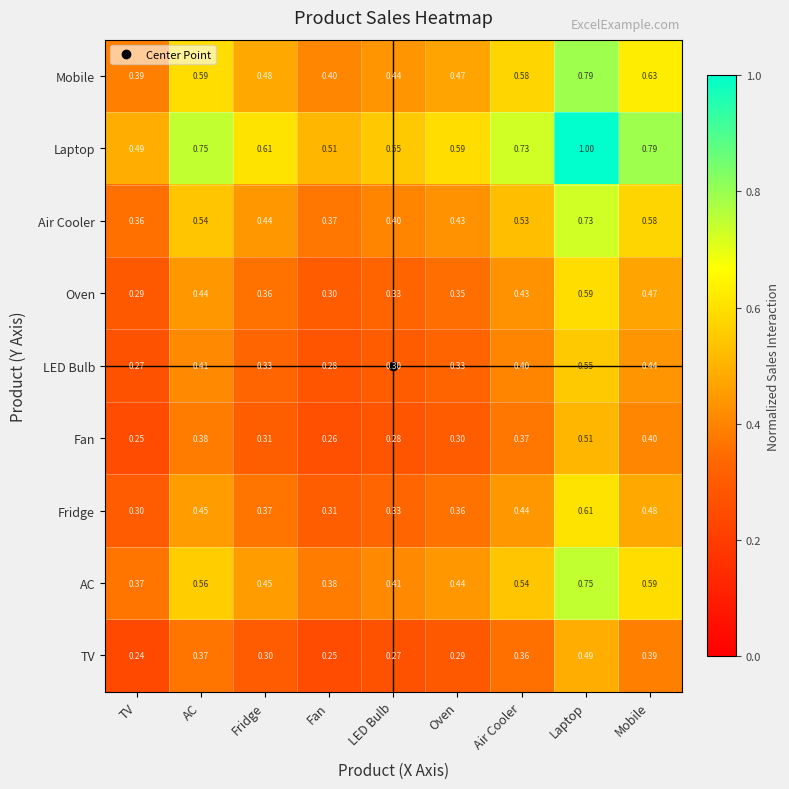

Which series has the largest range (max minus min)?

Laptop